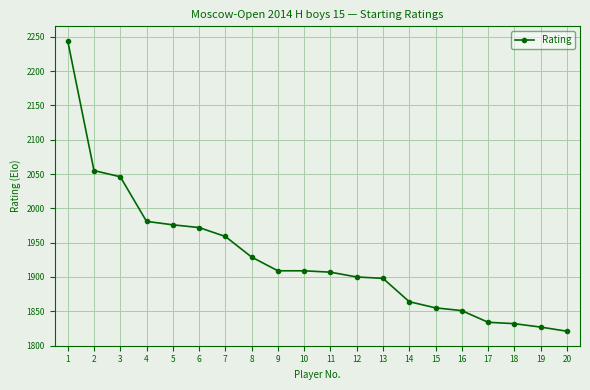

The value at 8 is 2939. True or false?

False